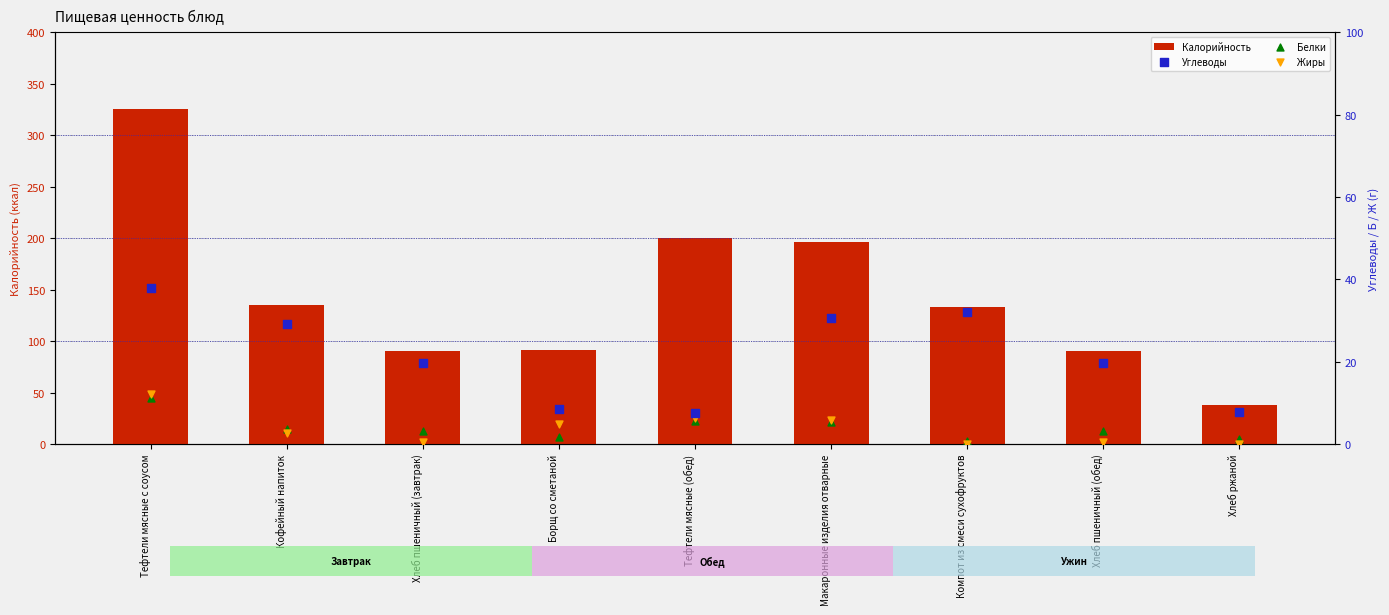

Which series reaches the minimum Y coordinate?

Жиры